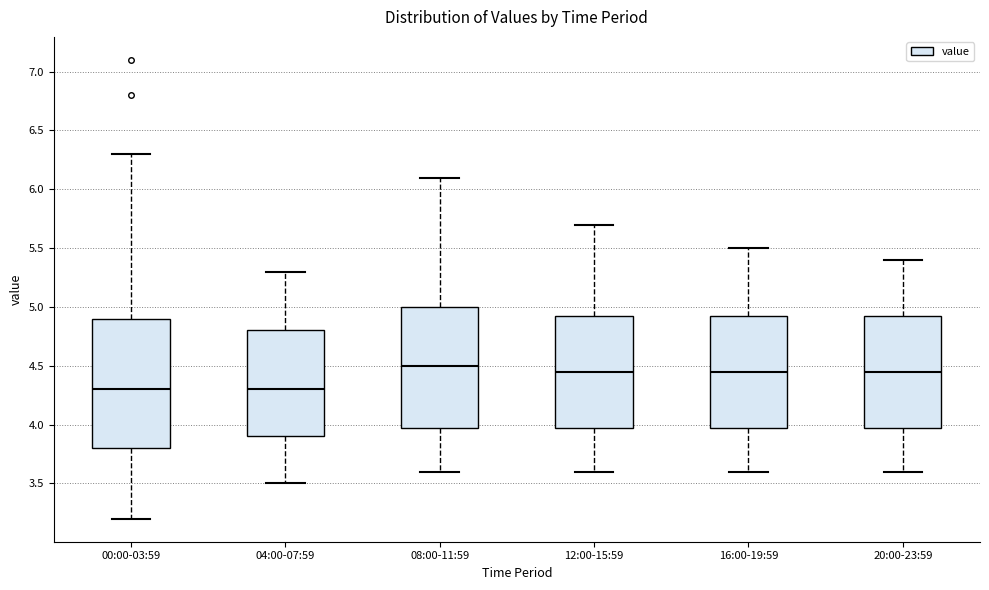

Where does the median line of the box for 16:00-19:59 sit on the y-axis? The values are not printed on the chart, so give them approximately, as read against the axis.

4.45